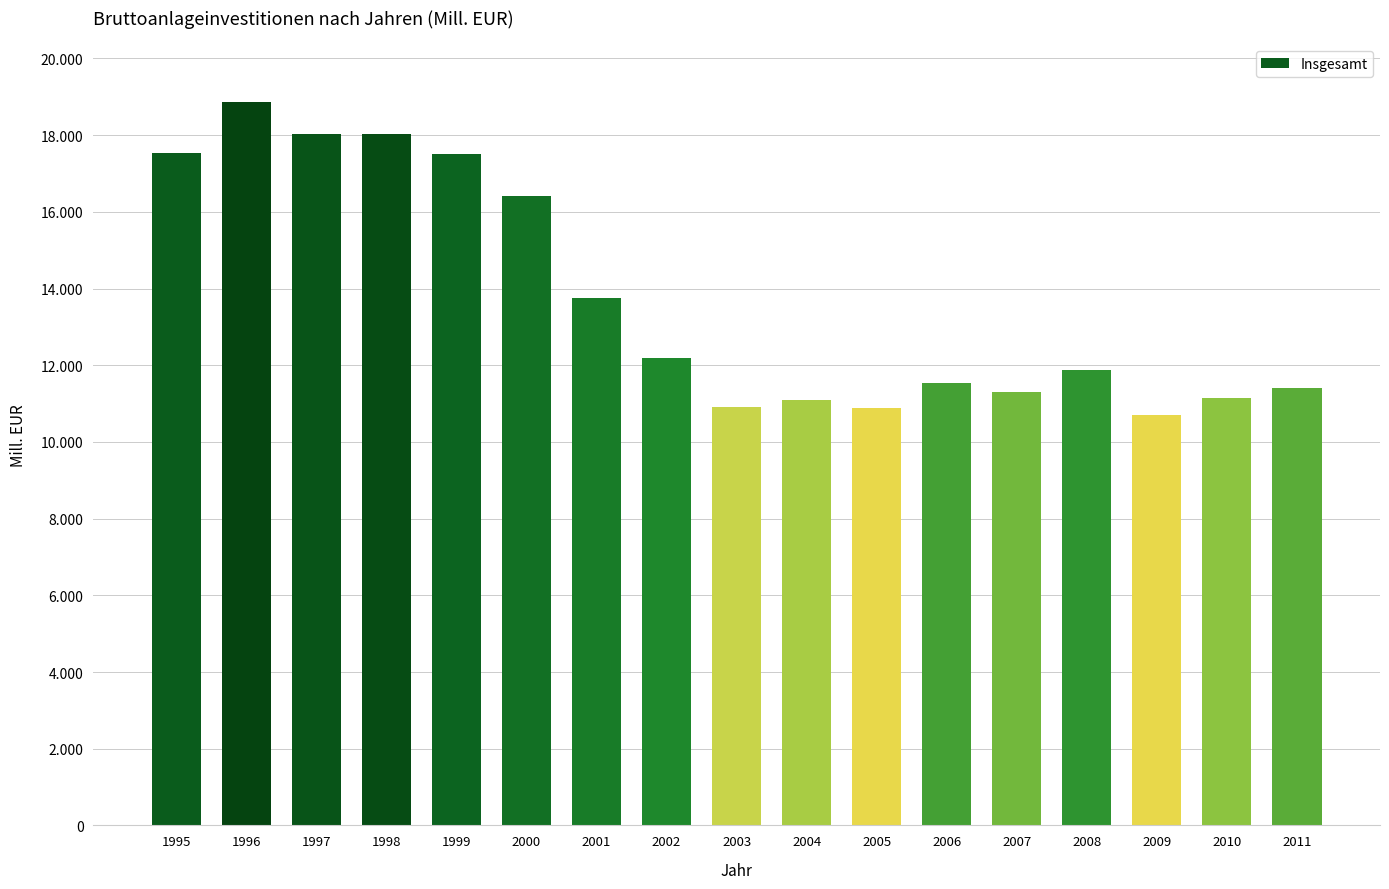

What is the greatest value displayed?

18855.9